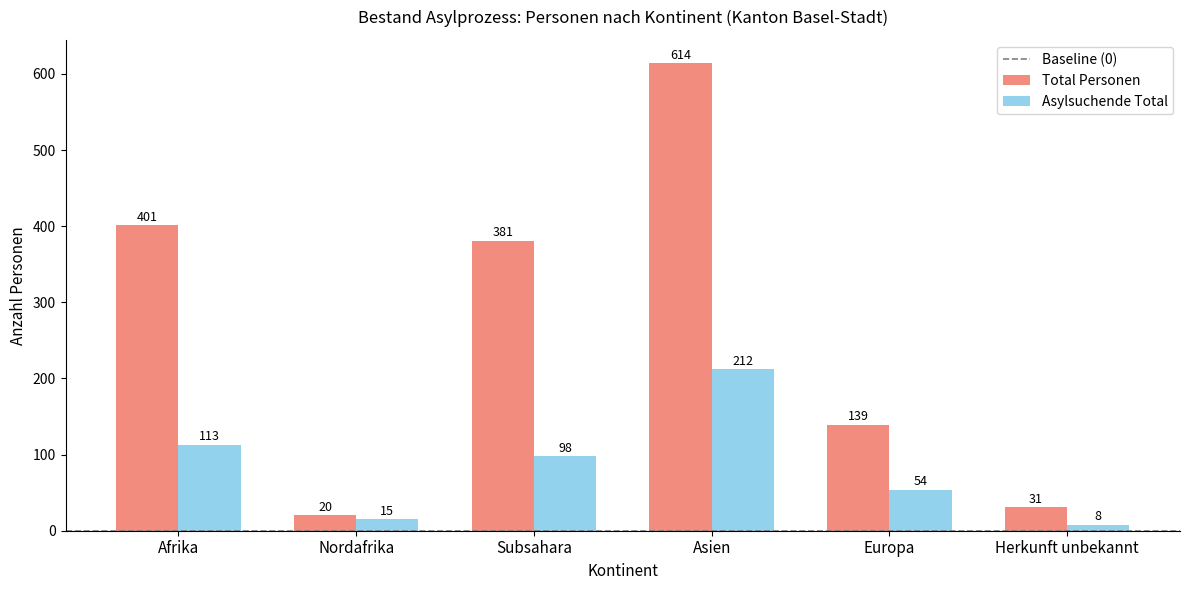

What is the label of the 2nd bar from the right?

Europa